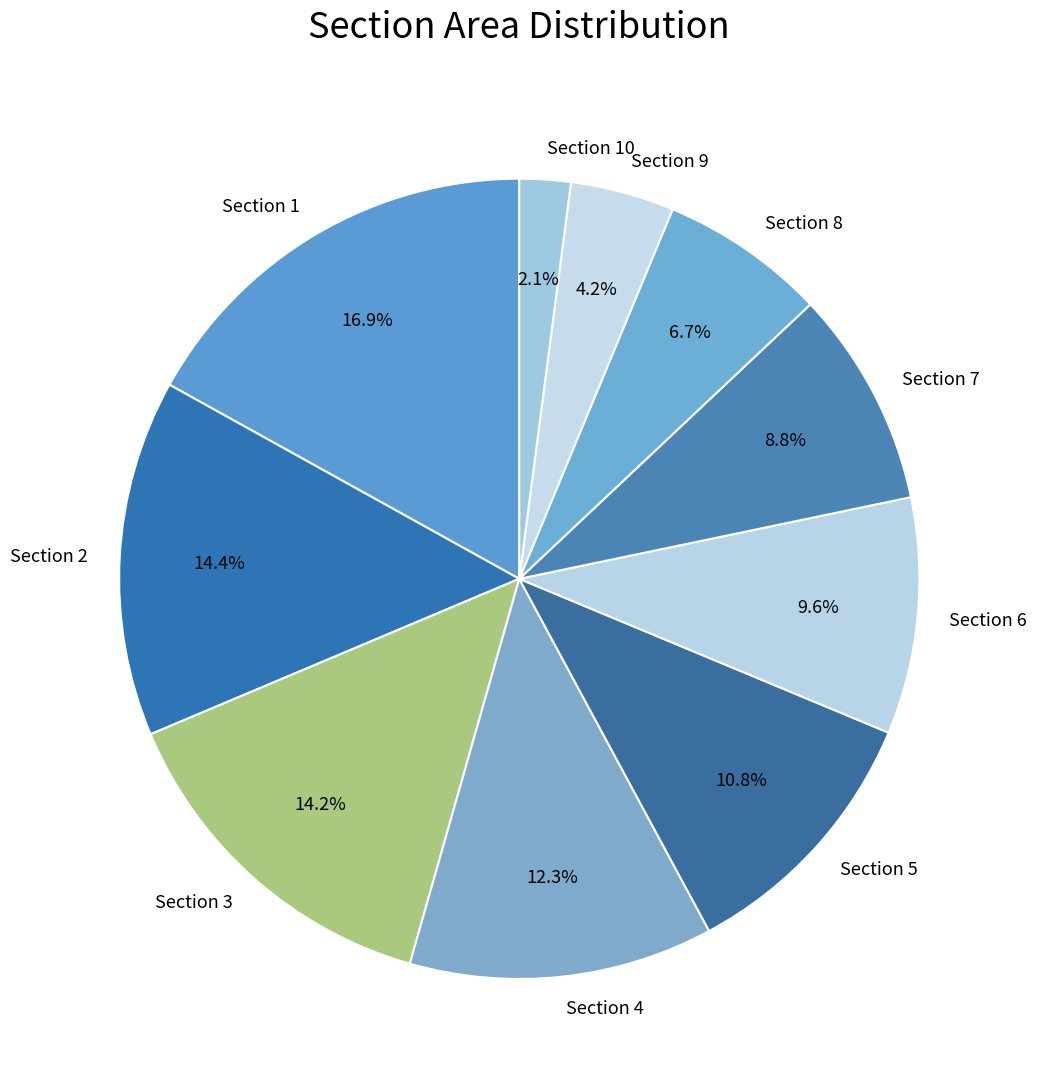

Does Section 7 account for over 50% of the chart?

No